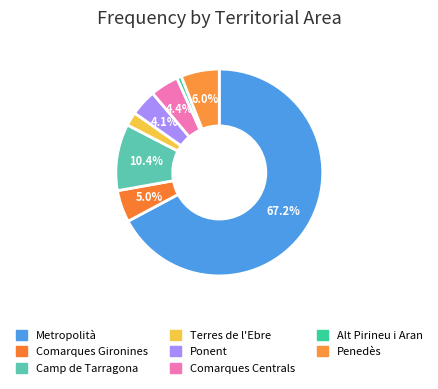

Combined, do Camp de Tarragona and Ponent account for over 50%?

No